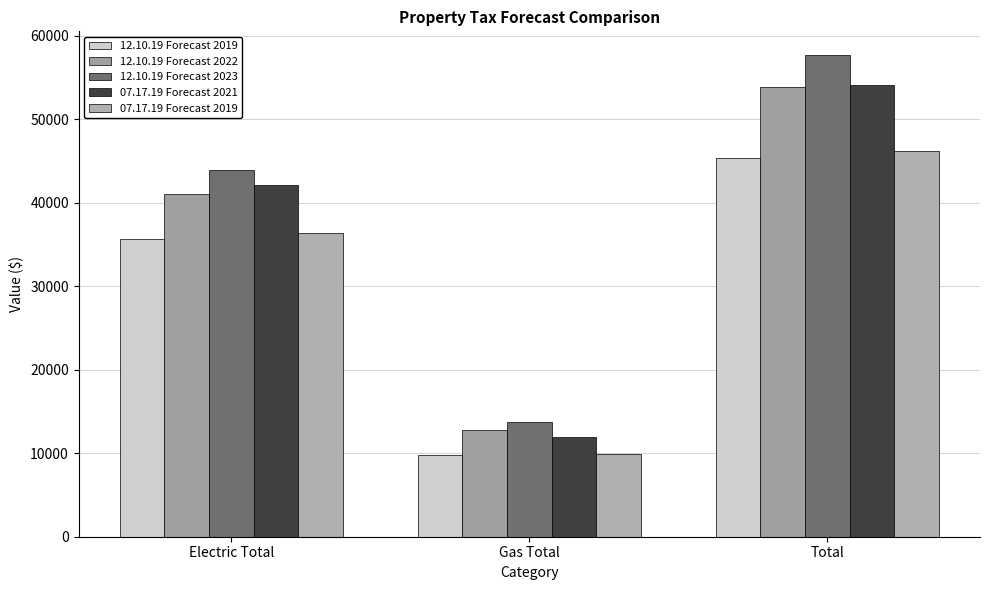

Reading right to left, what are all the values shown in this chart?

12.10.19 Forecast 2019: 45344.0	9725.1	35618.9
12.10.19 Forecast 2022: 53835.1	12750.0	41085.1
12.10.19 Forecast 2023: 57625.2	13730.6	43894.6
07.17.19 Forecast 2021: 54029.0	11929.1	42099.8
07.17.19 Forecast 2019: 46220.7	9891.9	36328.8